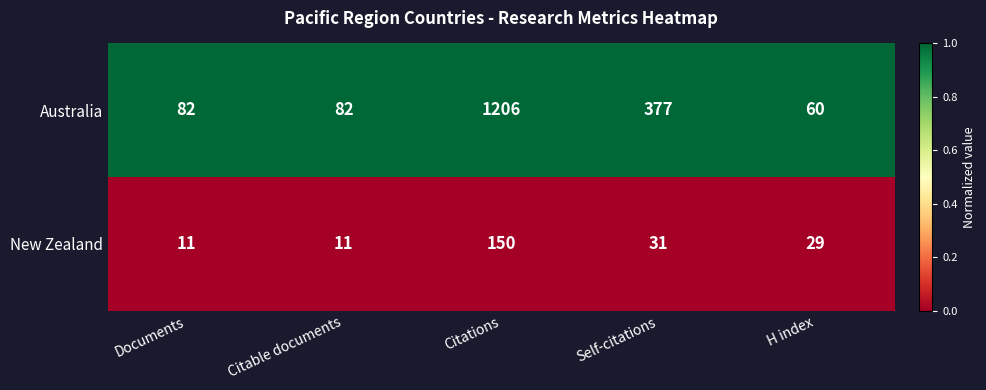

What is the total value across all series at Self-citations?

408